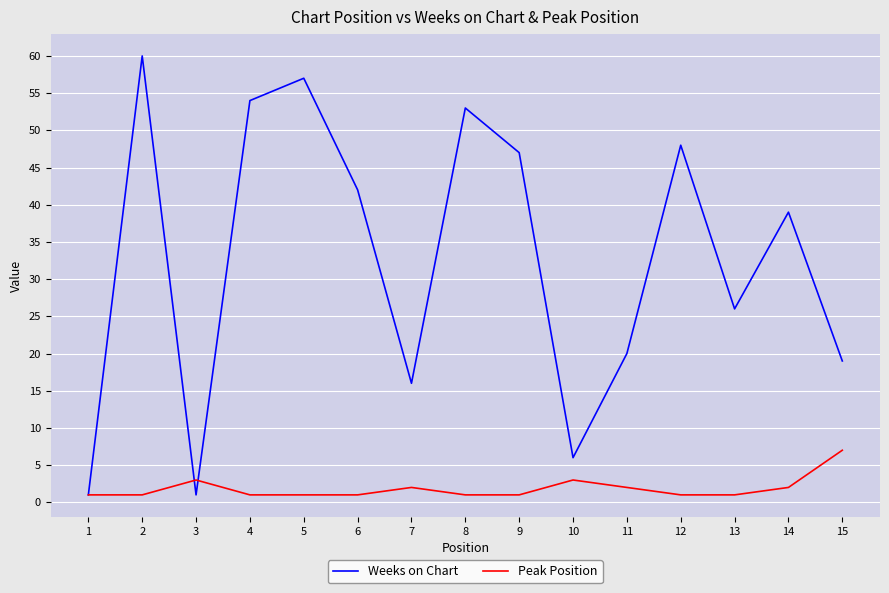

True or false: Peak Position has more than 0 interior local peaks.

True